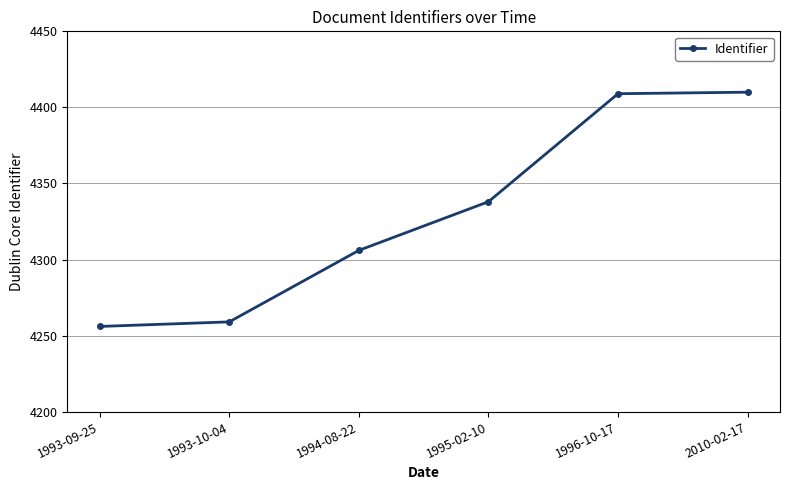

Is it true that the value at 1993-10-04 is 4259?

True